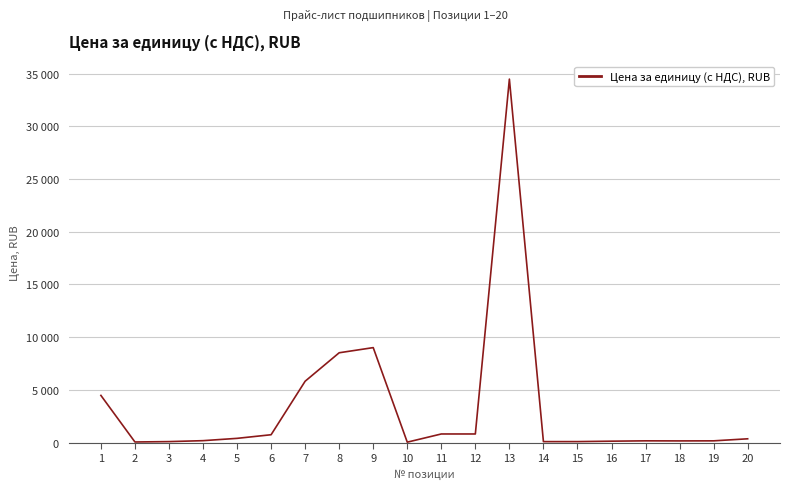

What is the difference between the maximum and minimum values?

34443